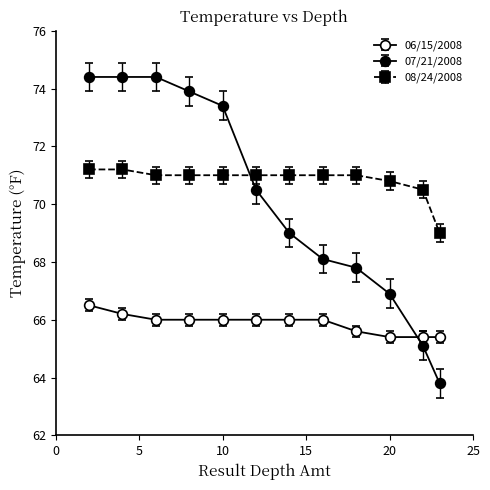

True or false: 08/24/2008 and 07/21/2008 cross at least once.

True